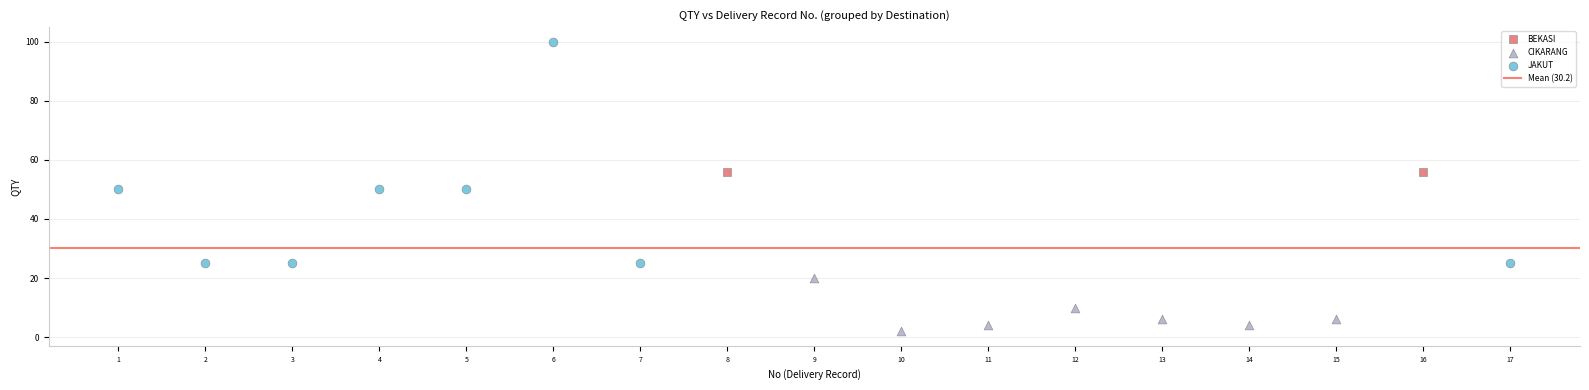

Which series reaches the minimum Y coordinate?

CIKARANG